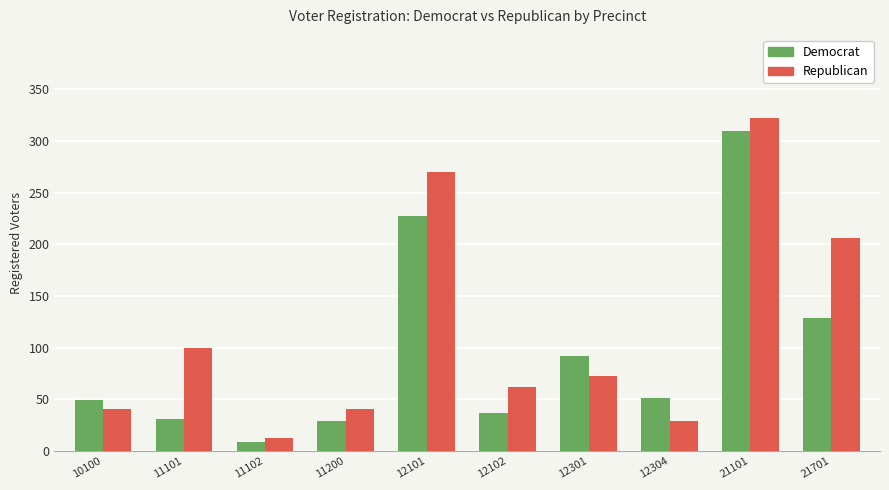

Count the number of categories in the chart.

10